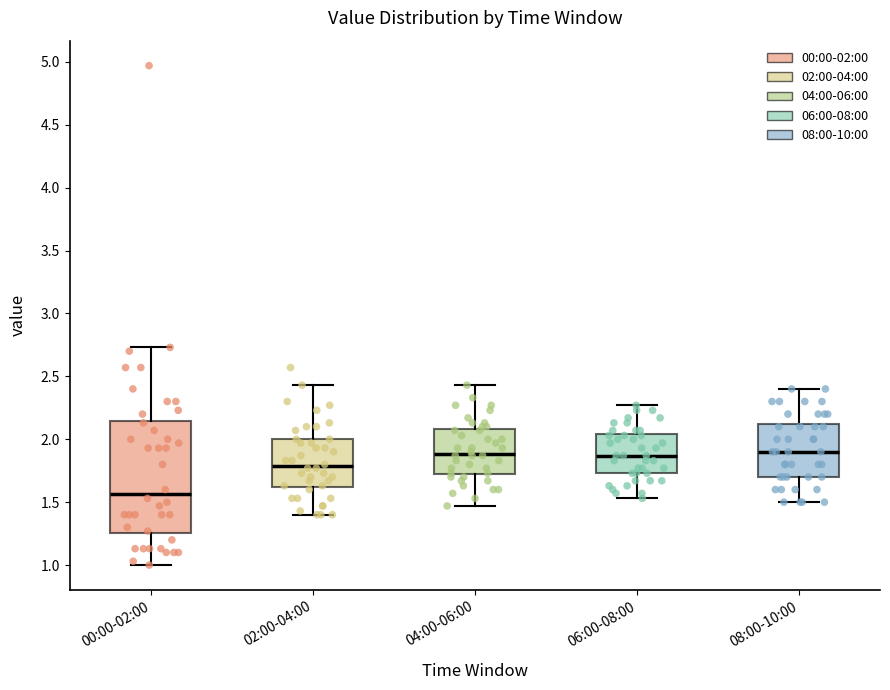

Which box's median line is the lowest?

00:00-02:00